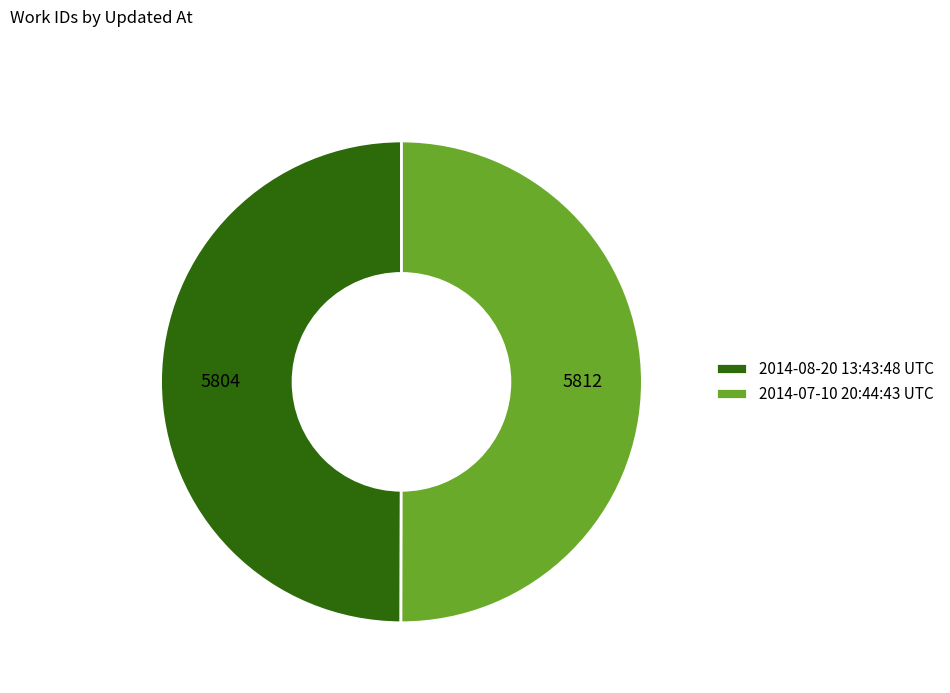

Is it true that 2014-08-20 13:43:48 UTC is 50% of the pie?

True